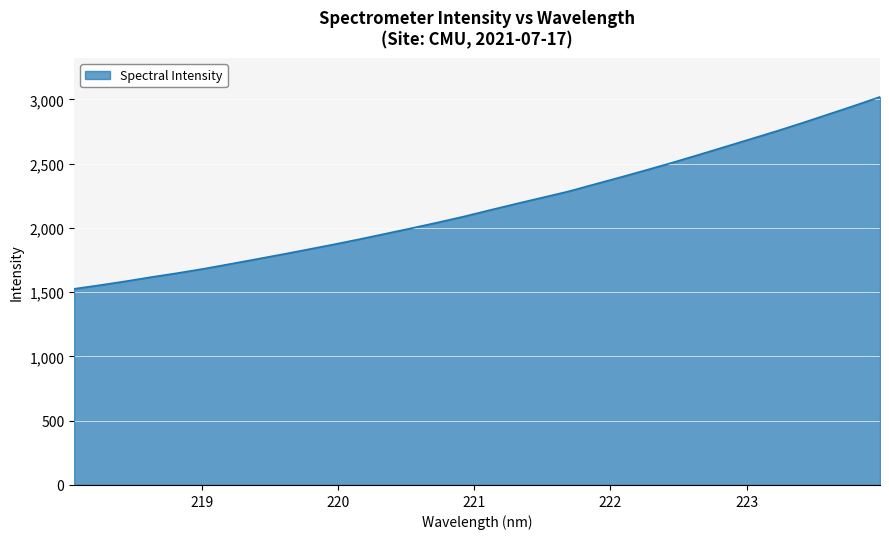

What is the difference between the maximum and minimum values?

1493.5